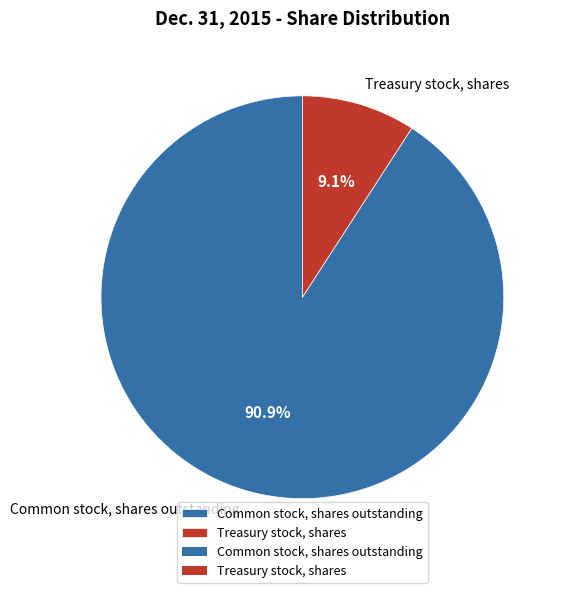

Count the number of slices in the pie.

2